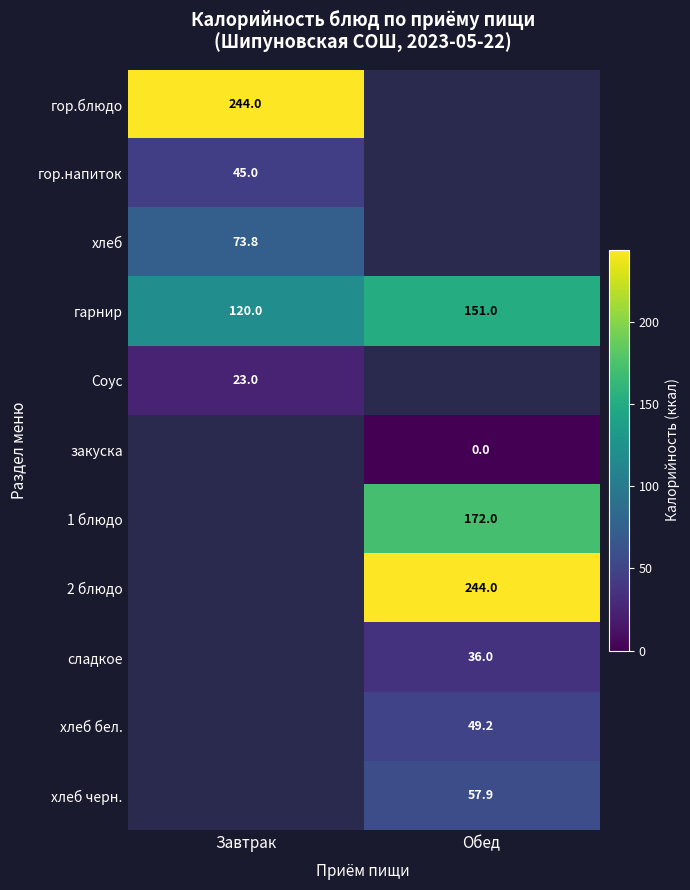

What is the average value of the гарнир series?

135.5